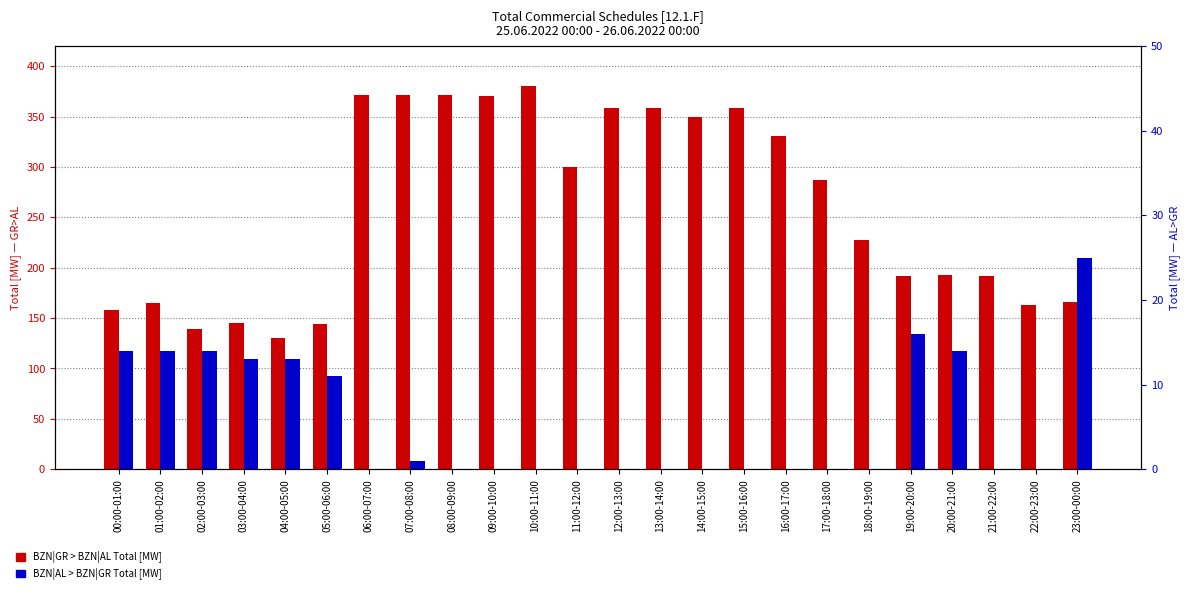

At which category is the sum across all series the highest?

10:00-11:00